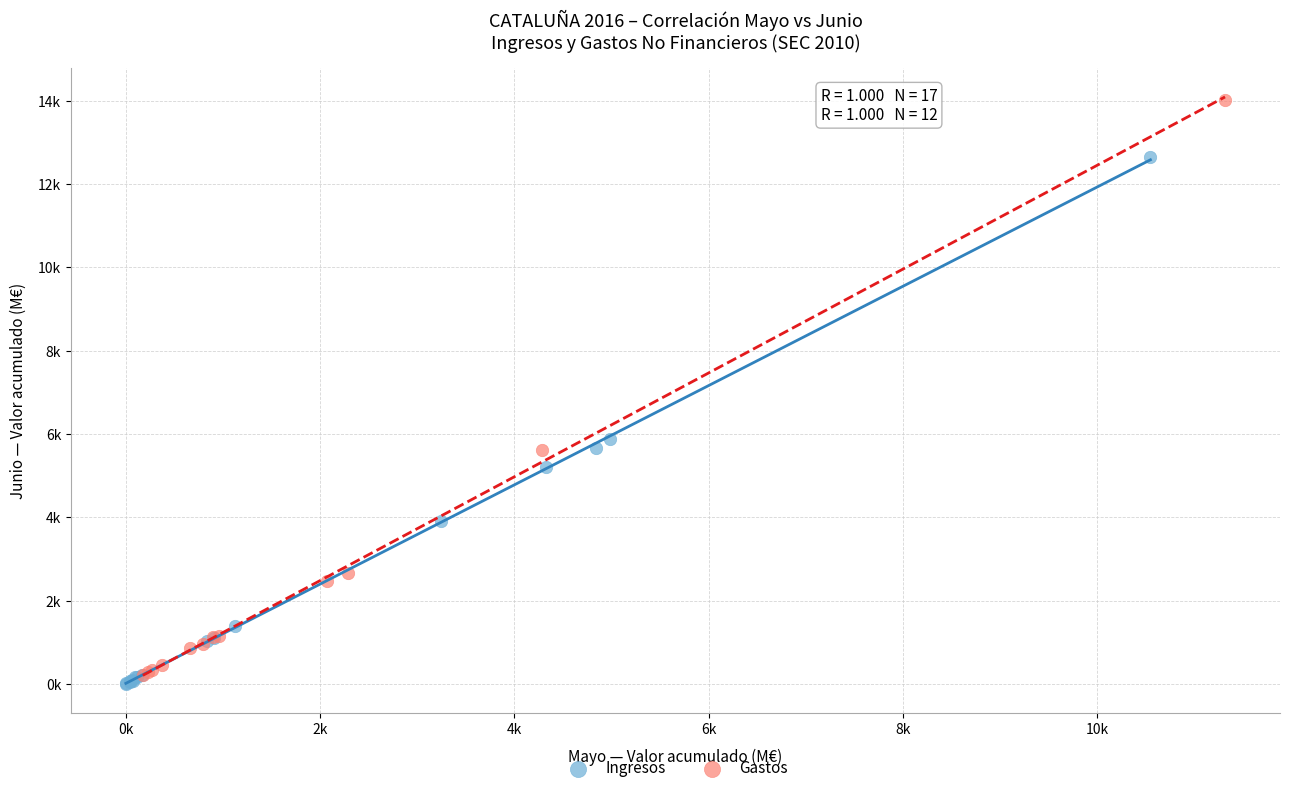

What are all the series names shown in the legend?

Ingresos, Gastos